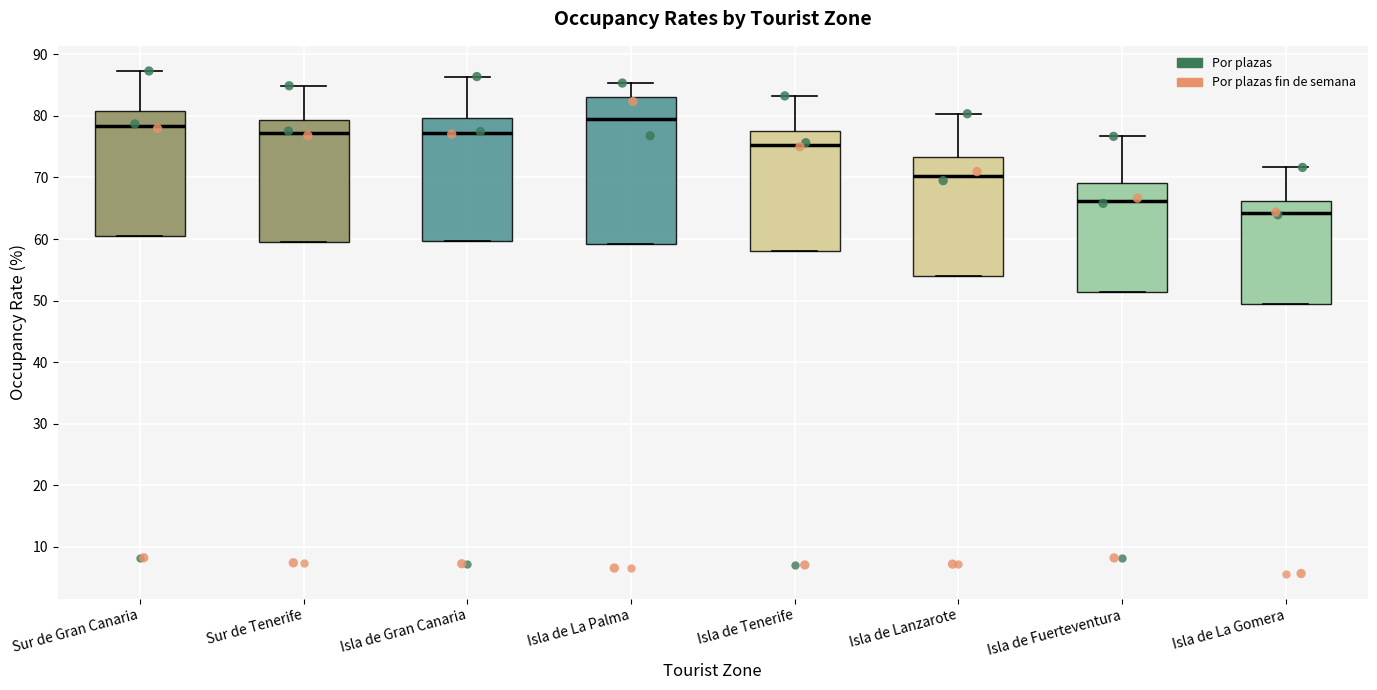

Where does the upper whisker of the box for Isla de La Gomera end on the y-axis? The values are not printed on the chart, so give them approximately, as read against the axis.

72